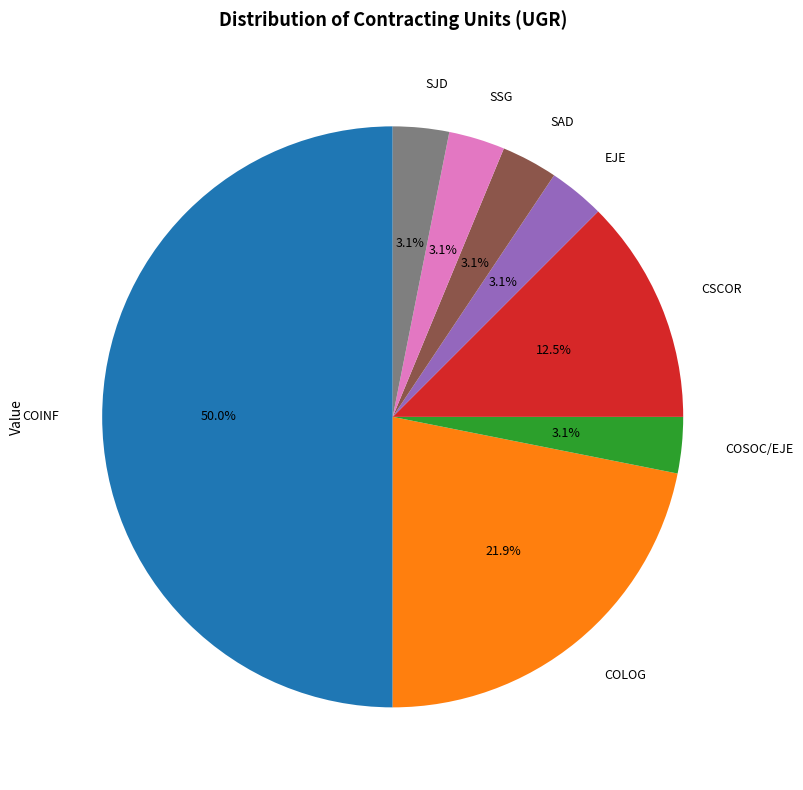

To the nearest percent, what is the combined percentage of CSCOR and COSOC/EJE?

16%